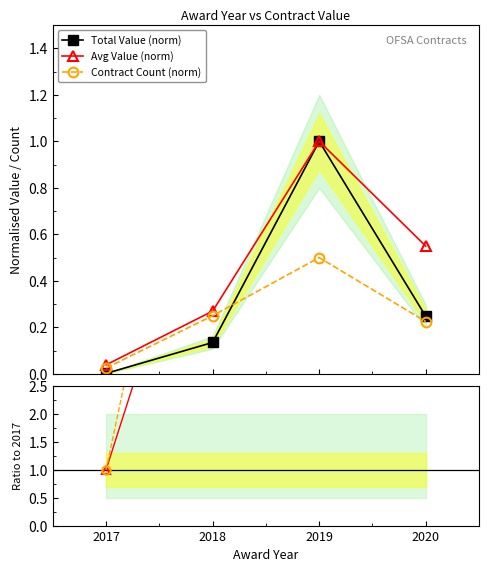

How many times do Count ratio and Avg Value ratio cross each other?

1